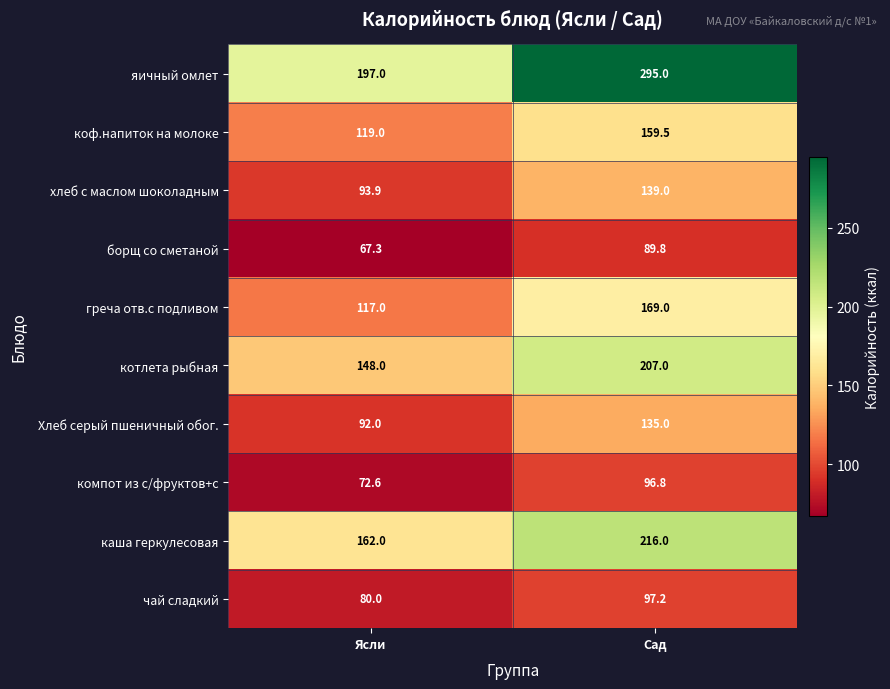

Rank the series at Ясли from highest to lowest value.

яичный омлет, каша геркулесовая, котлета рыбная, коф.напиток на молоке, греча отв.с подливом, хлеб с маслом шоколадным, Хлеб серый пшеничный обог., чай сладкий, компот из с/фруктов+с, борщ со сметаной